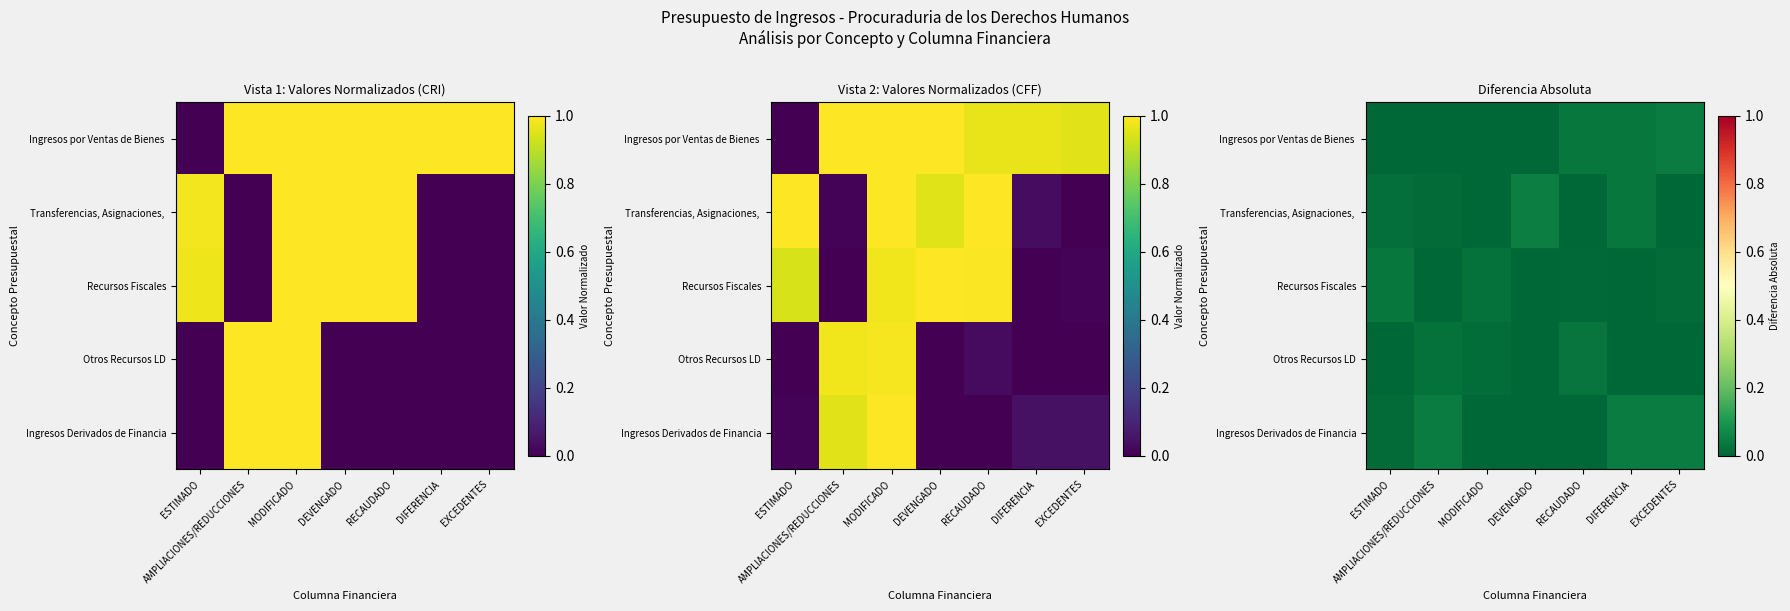

Is it true that Recursos Fiscales equals -0.0 at DEVENGADO?

False